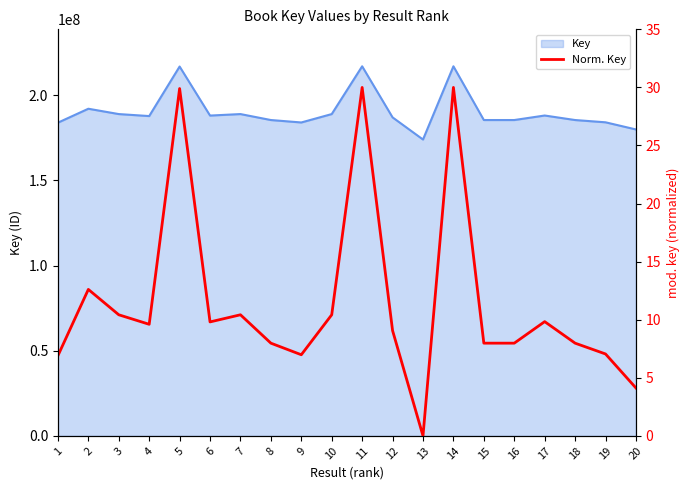

At which category does the data reach its first local valley?

4